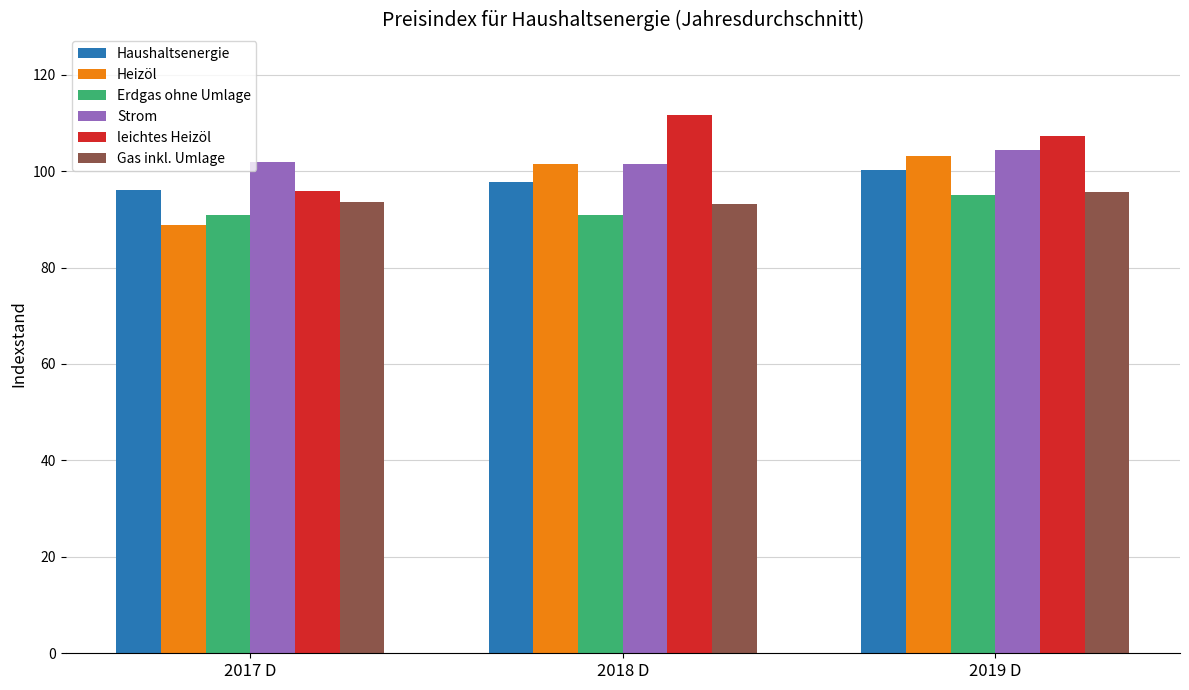

Which series has the largest total across all categories?

leichtes Heizöl